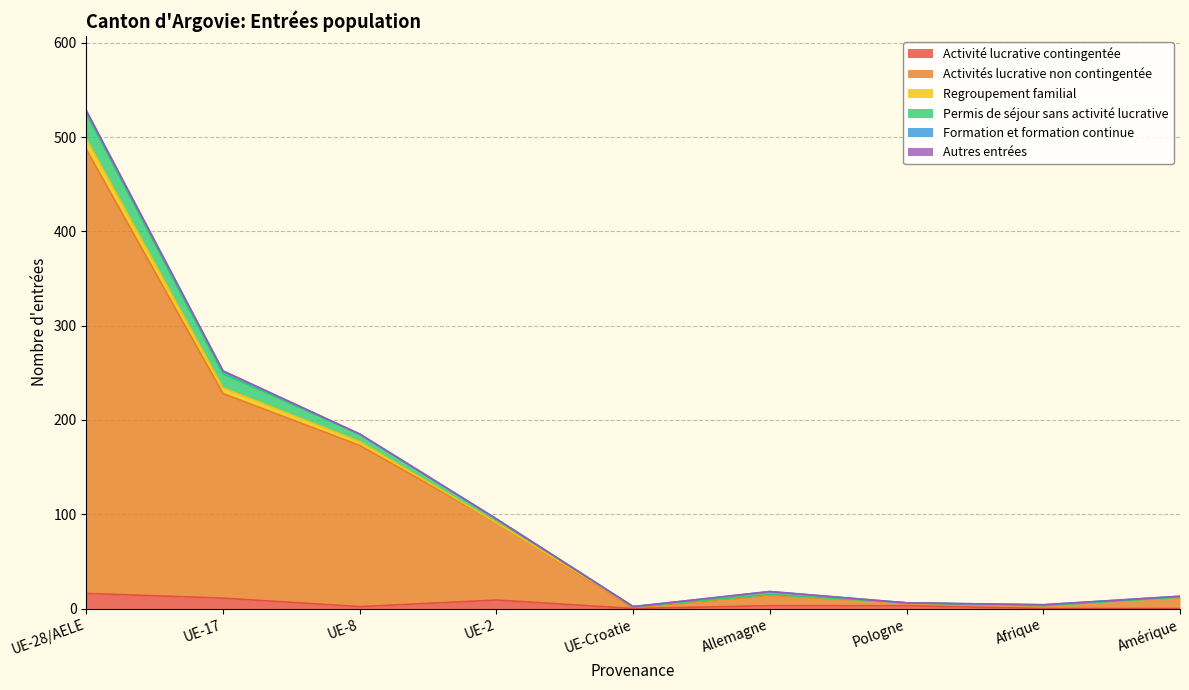

Rank the categories by Activité lucrative contingentée value from lowest to highest.

UE-Croatie, Afrique, Amérique, UE-8, Allemagne, Pologne, UE-2, UE-17, UE-28/AELE